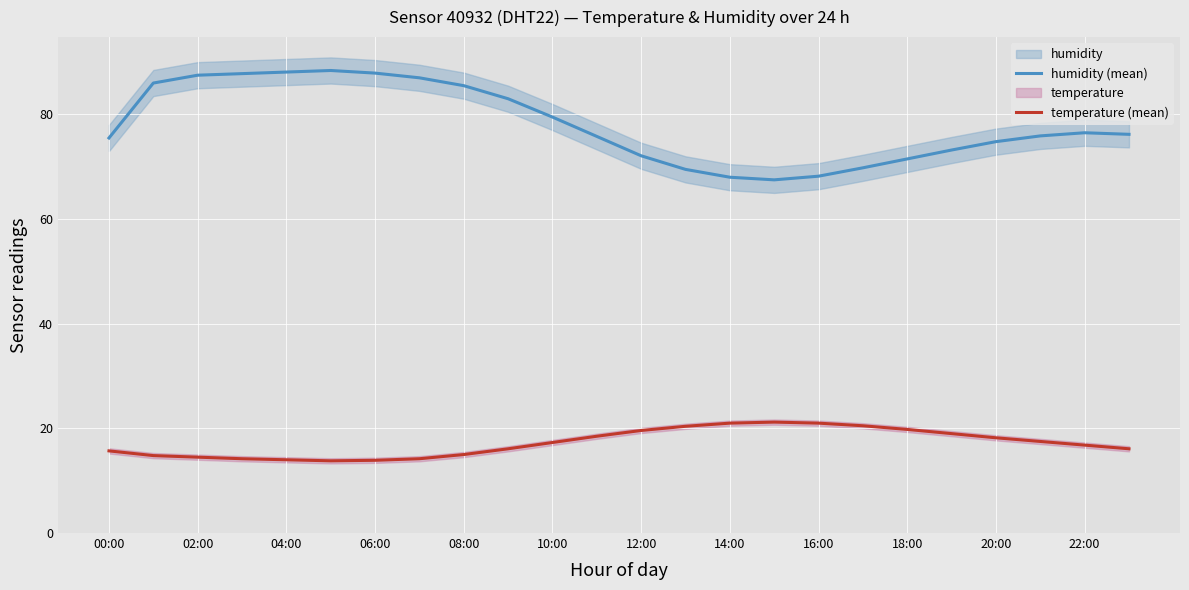

True or false: temperature (mean) and humidity (mean) cross at least once.

False